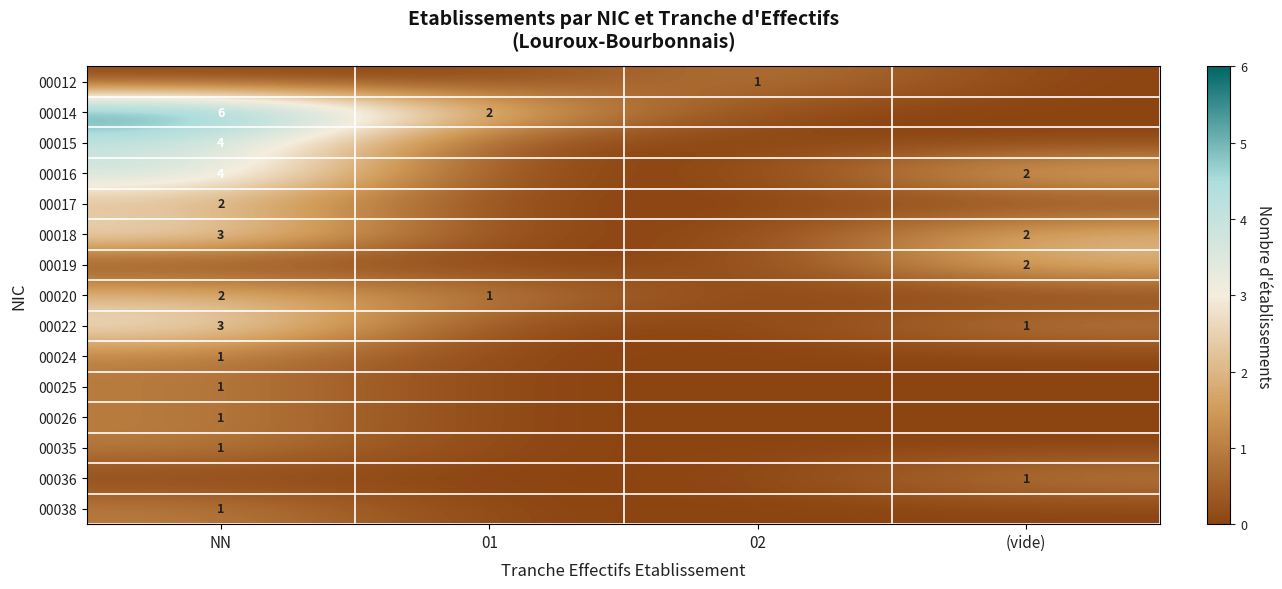

What is the maximum value shown in the chart?

6